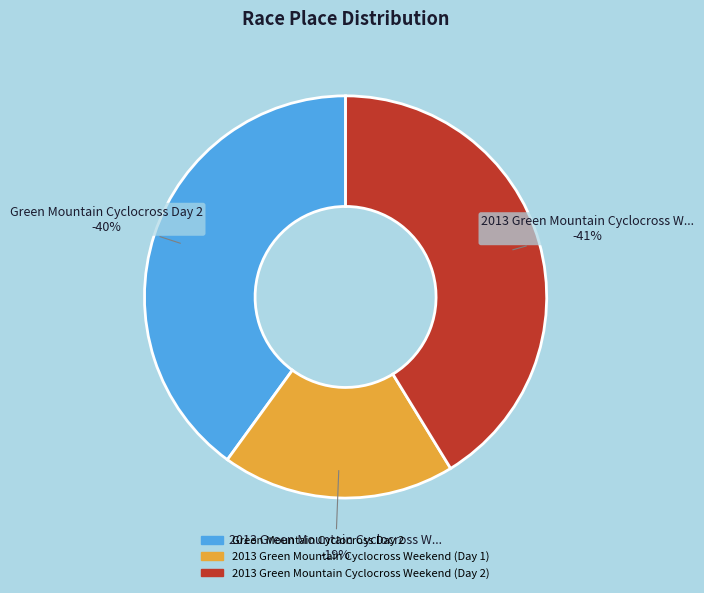

Is there a majority slice in this chart?

No